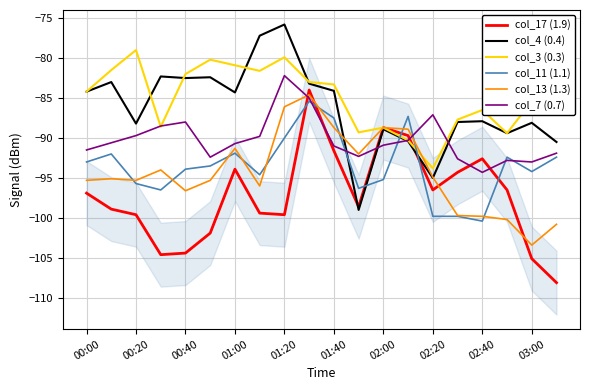

What is the difference between the col_3 (0.3) values at 00:00 and 02:40?

2.3